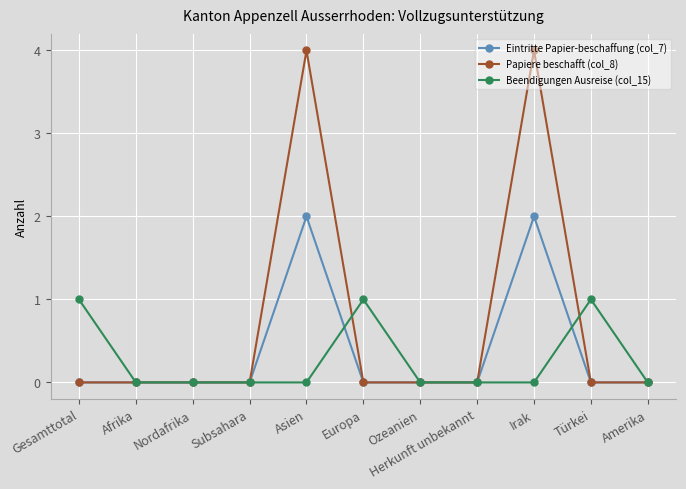

What position from the left is Herkunft unbekannt?

8